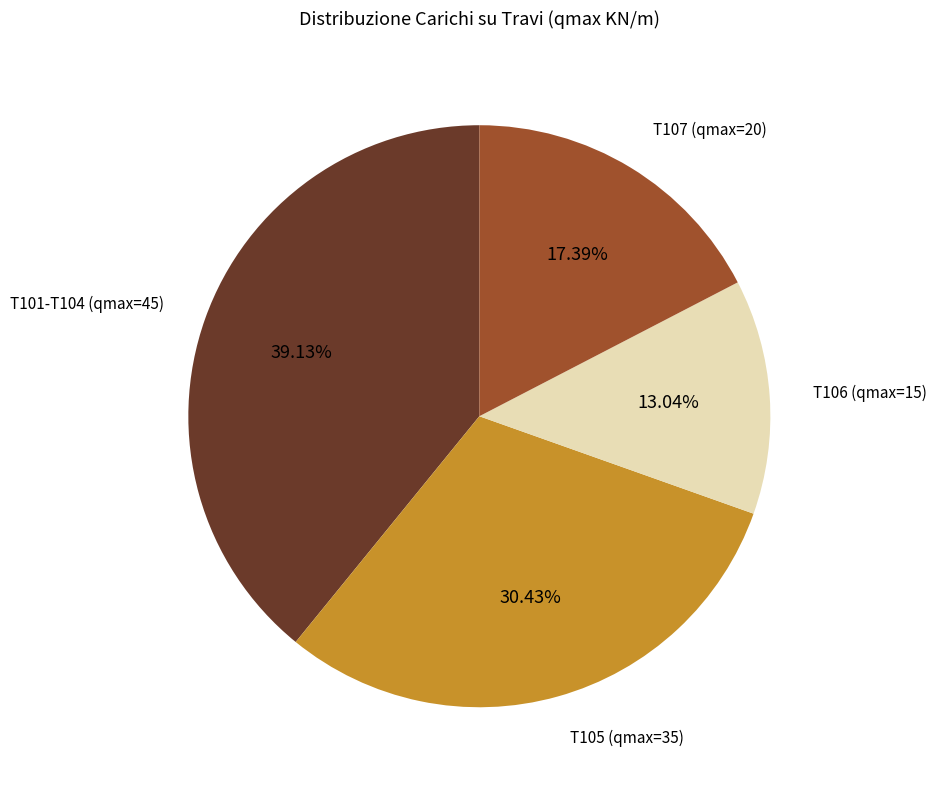

To the nearest percent, what is the difference between the T105 (qmax=35) and T101-T104 (qmax=45) slice percentages?

9%